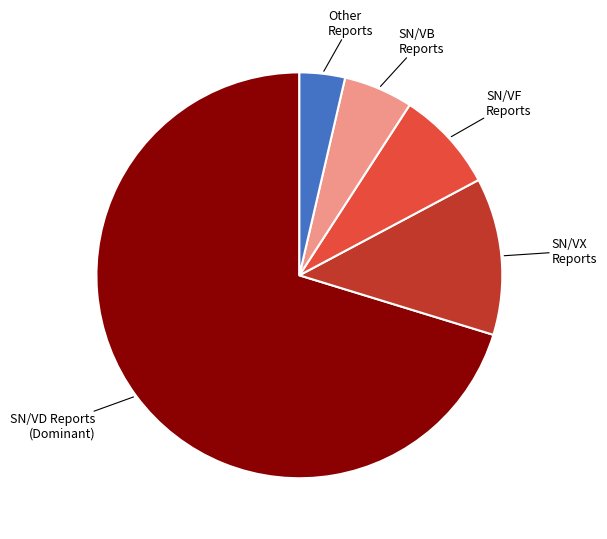

Is there any slice that represents more than half of the pie?

Yes